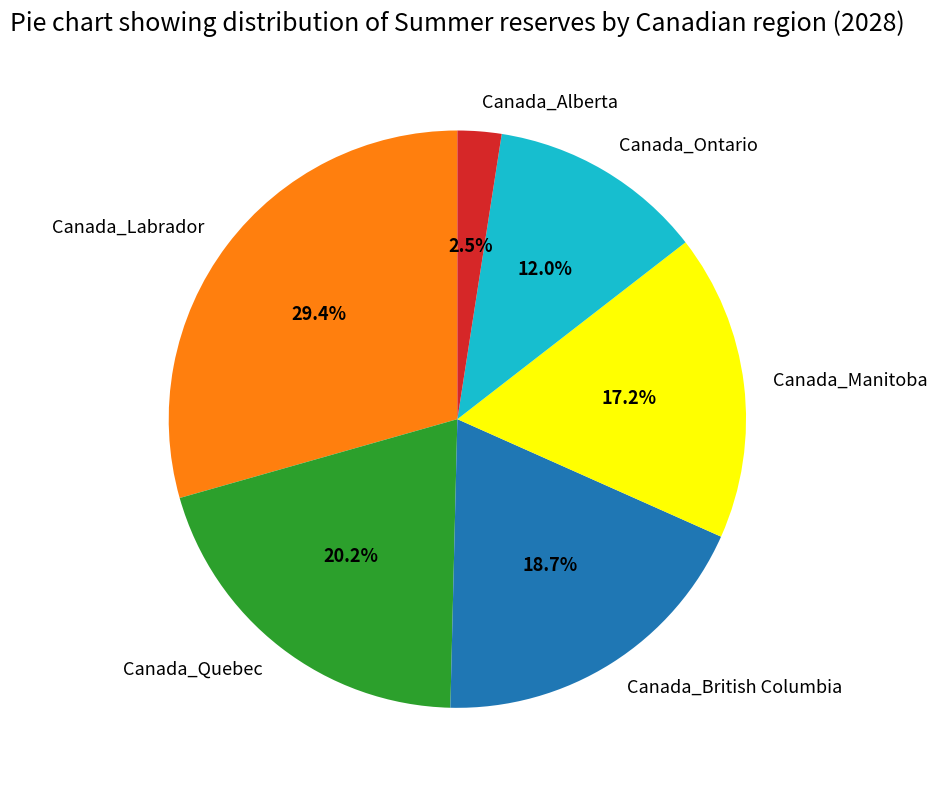

Which category has the biggest portion of the pie?

Canada_Labrador